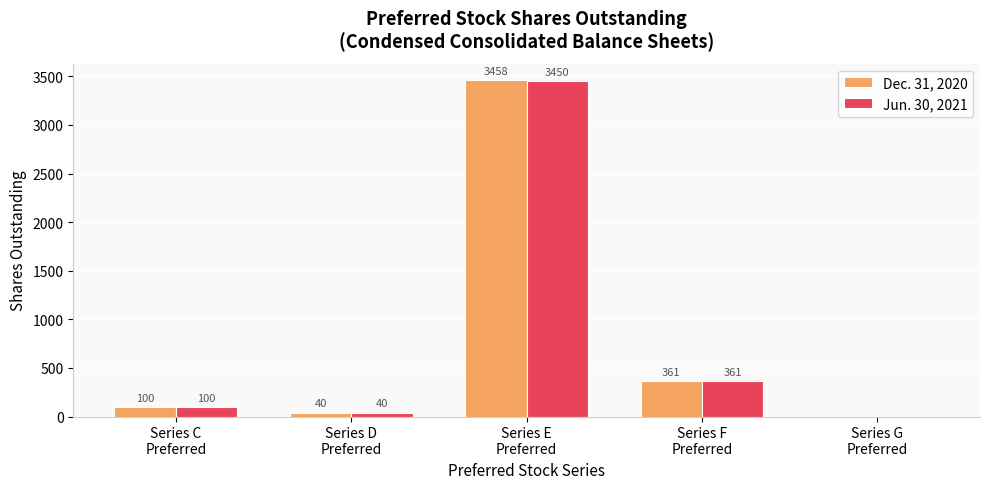

Reading left to right, list all the values displayed in this chart.

Dec. 31, 2020: Series C
Preferred=100	Series D
Preferred=40	Series E
Preferred=3458	Series F
Preferred=361	Series G
Preferred=0
Jun. 30, 2021: Series C
Preferred=100	Series D
Preferred=40	Series E
Preferred=3450	Series F
Preferred=361	Series G
Preferred=0